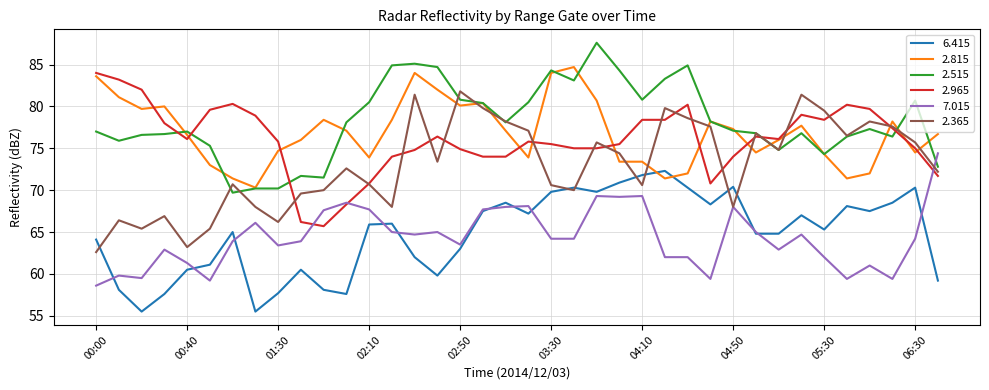

What are all the series names shown in the legend?

6.415, 2.815, 2.515, 2.965, 7.015, 2.365